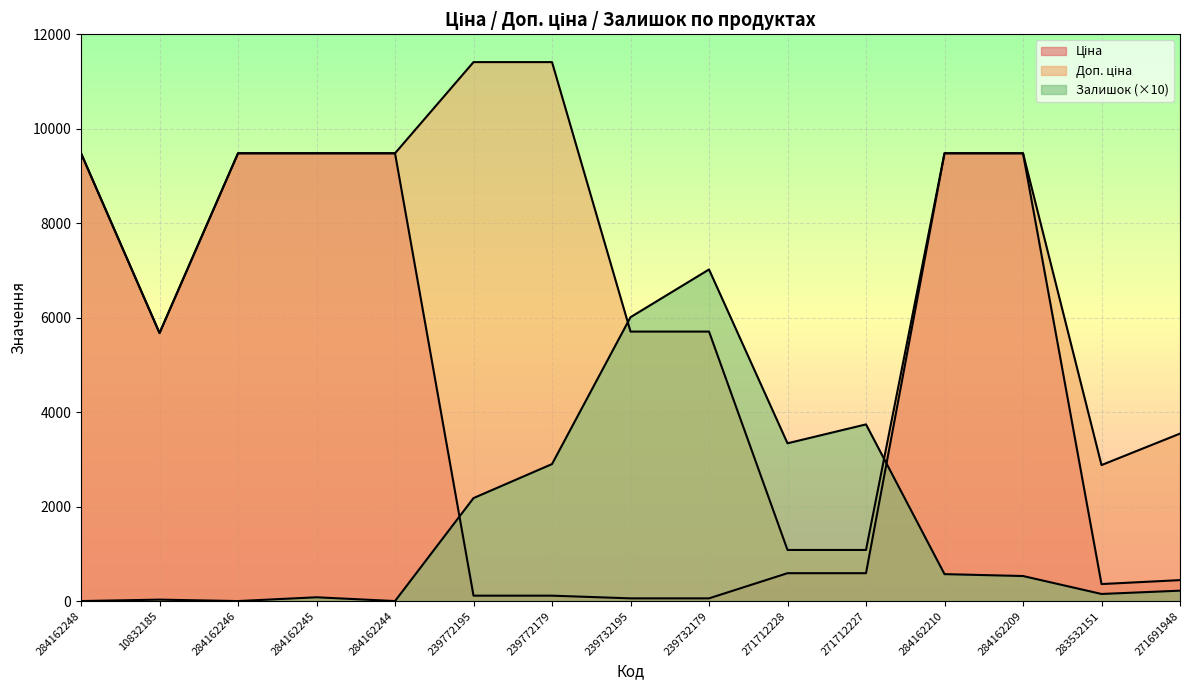

Reading left to right, extract all data points from this chart.

Ціна: 284162248=9480.1	10832185=5673.8	284162246=9480.1	284162245=9480.1	284162244=9480.1	239772195=114.1	239772179=114.1	239732195=57.0	239732179=57.0	271712228=589.9	271712227=589.9	284162210=9480.1	284162209=9480.1	283532151=359.9	271691948=443.1
Доп. ціна: 284162248=9480.1	10832185=5673.8	284162246=9480.1	284162245=9480.1	284162244=9480.1	239772195=11410.0	239772179=11410.0	239732195=5705.0	239732179=5705.0	271712228=1081.7	271712227=1081.7	284162210=9480.1	284162209=9480.1	283532151=2878.8	271691948=3545.0
Залишок: 284162248=0.0	10832185=30.0	284162246=0.0	284162245=80.0	284162244=0.0	239772195=2180.0	239772179=2900.0	239732195=6010.0	239732179=7020.0	271712228=3340.0	271712227=3740.0	284162210=570.0	284162209=530.0	283532151=150.0	271691948=220.0